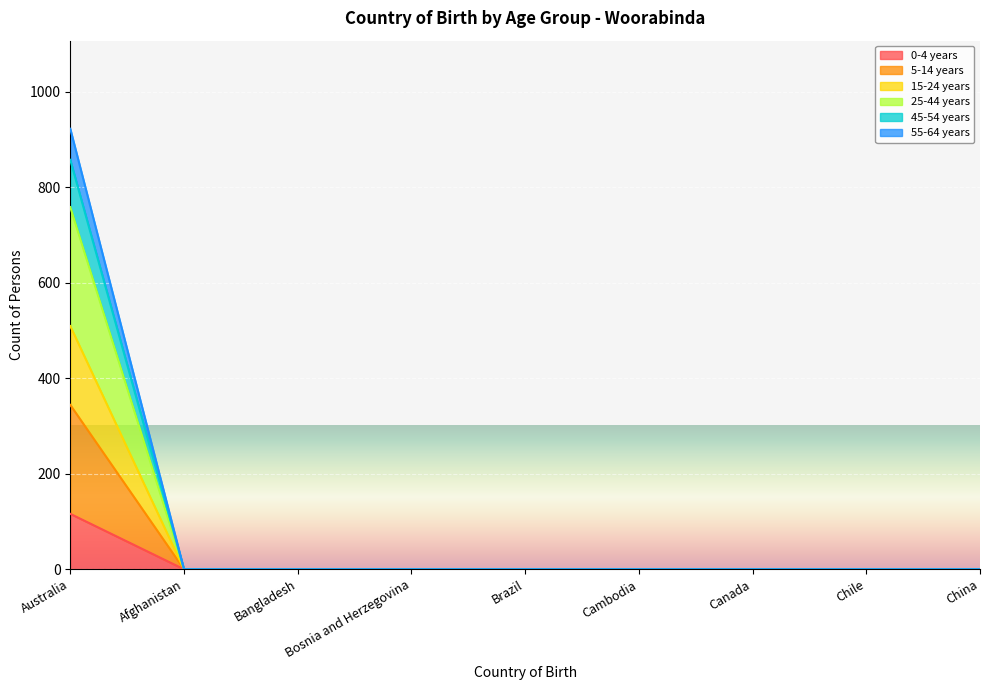

What position from the right is Canada?

3